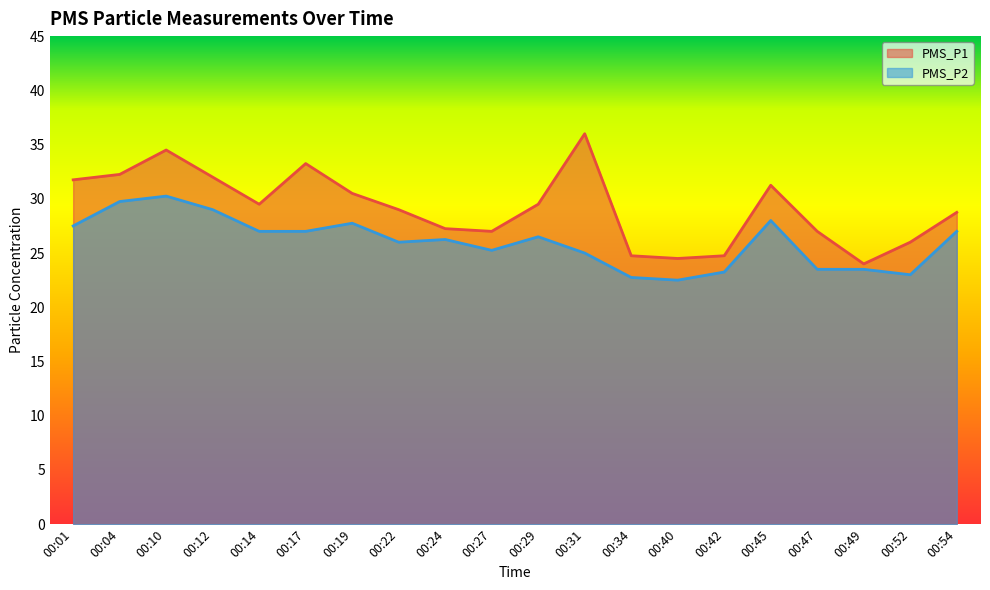

What is the value of the PMS_P2 point at the 12th from the left?

25.0